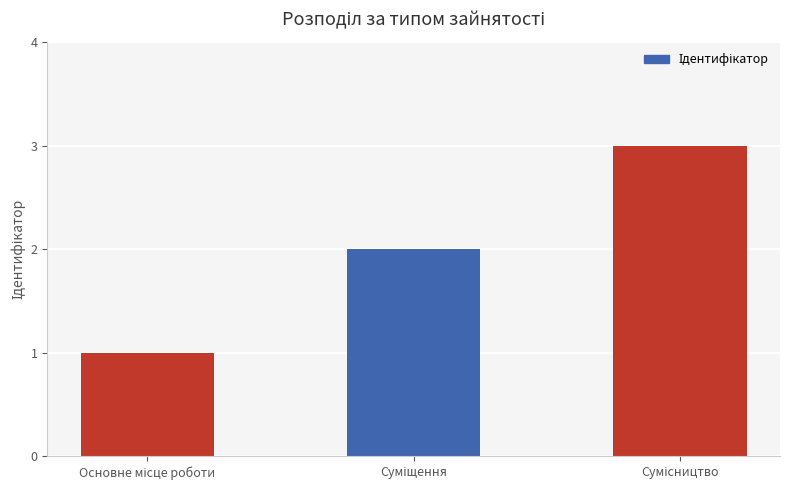

What is the maximum value shown in the chart?

3